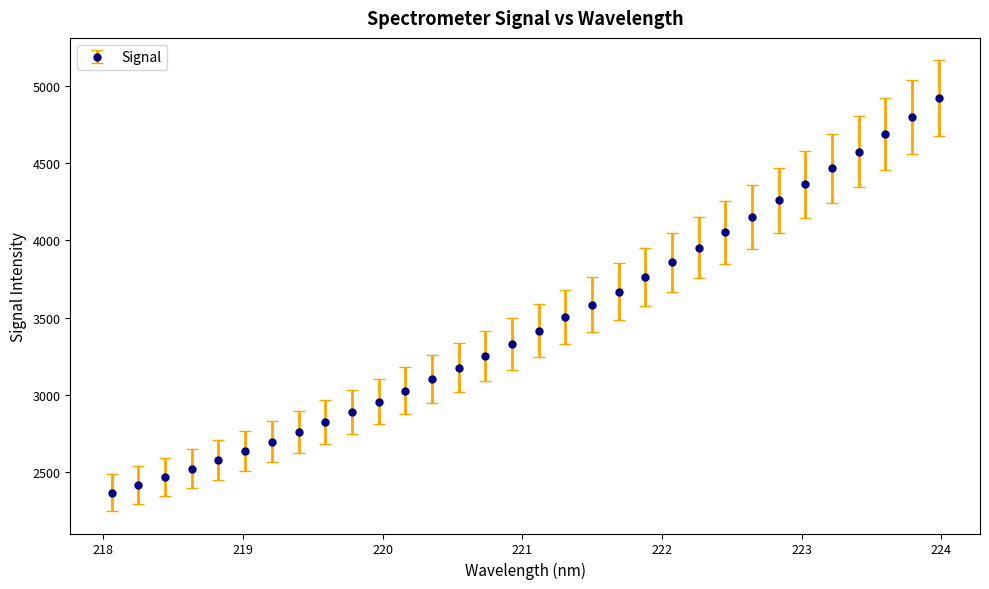

What is the average value?

3469.8